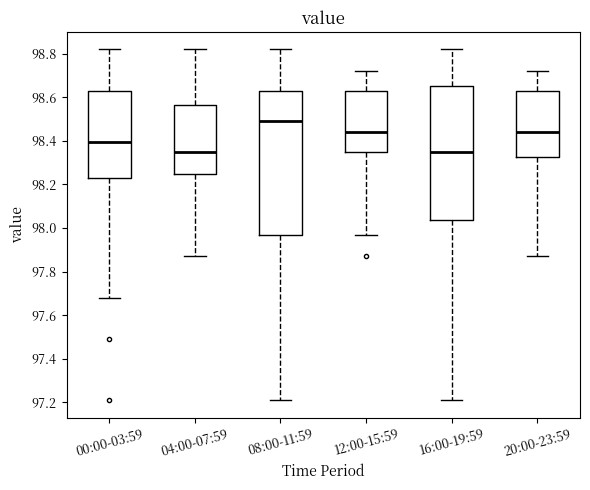

Reading left to right, transcribe this box plot: for each box, give where its median line is, the range the box spans, and where its two whiskers end, as read against the y-axis. The values are not printed on the chart, so give them approximately, as read against the axis.

00:00-03:59: median 98.40, box 98.22 to 98.64, whiskers 97.68 to 98.82
04:00-07:59: median 98.36, box 98.26 to 98.56, whiskers 97.88 to 98.82
08:00-11:59: median 98.50, box 97.98 to 98.64, whiskers 97.22 to 98.82
12:00-15:59: median 98.44, box 98.36 to 98.64, whiskers 97.98 to 98.72
16:00-19:59: median 98.36, box 98.04 to 98.66, whiskers 97.22 to 98.82
20:00-23:59: median 98.44, box 98.32 to 98.64, whiskers 97.88 to 98.72